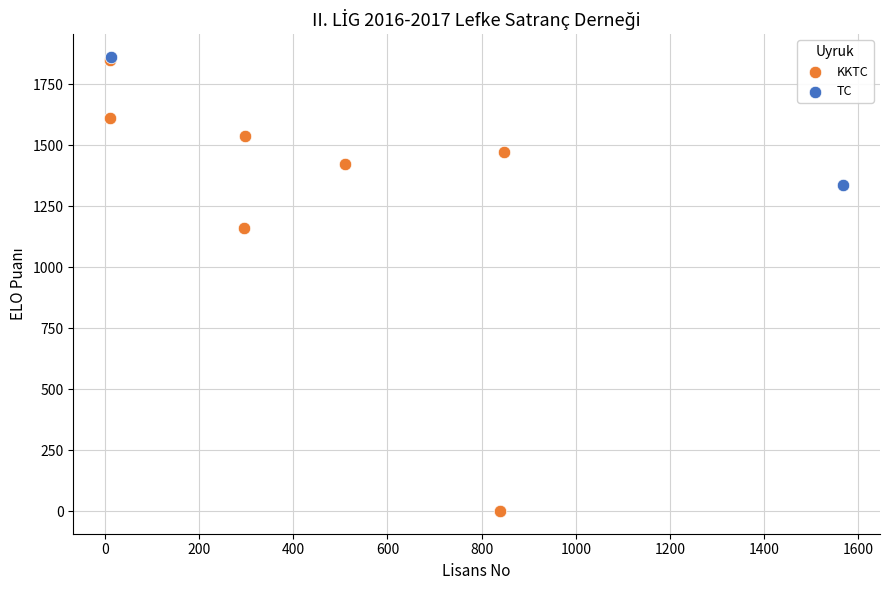

What are all the series names shown in the legend?

KKTC, TC